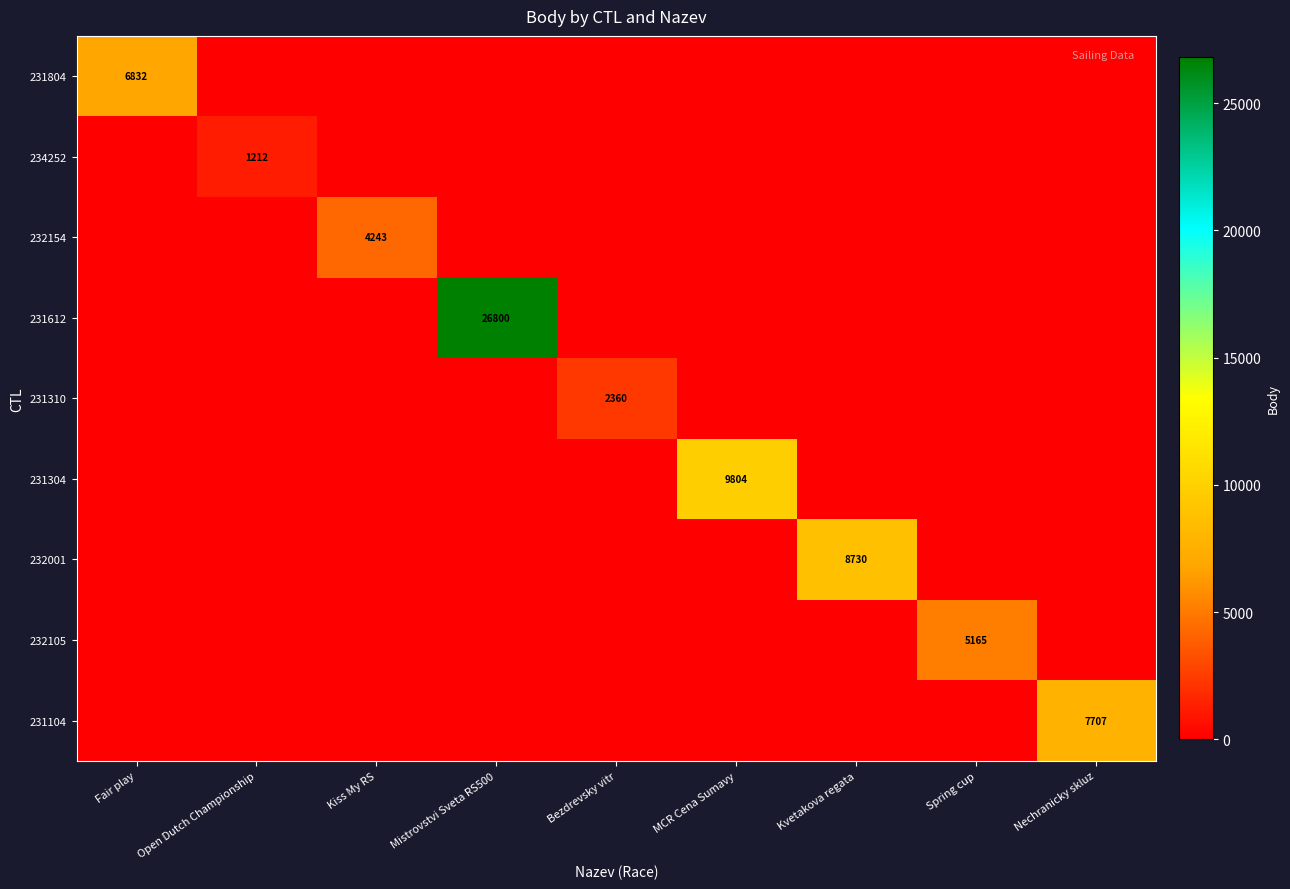

What is the average value of the 231304 series?

1089